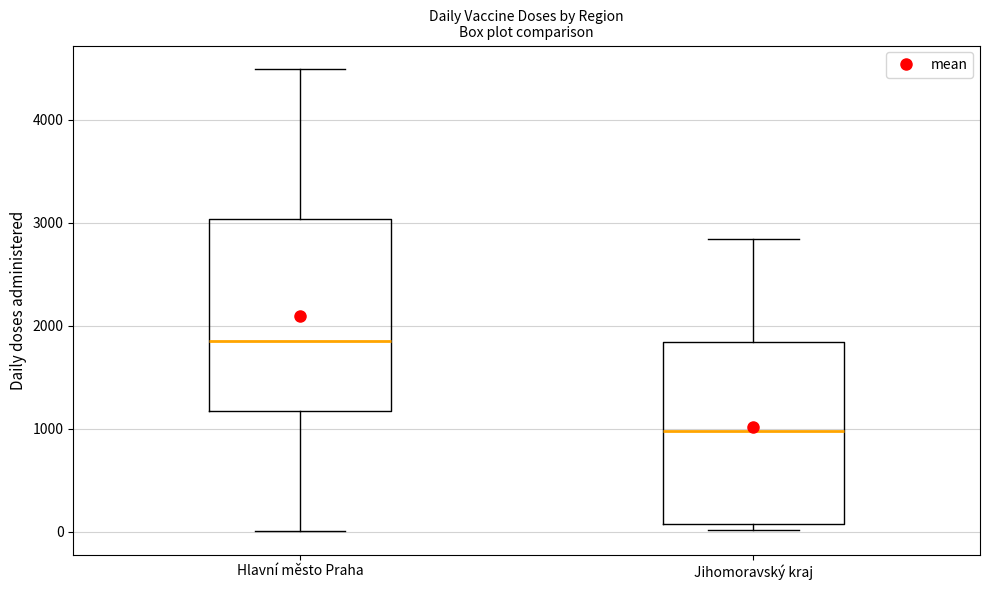

Reading left to right, transcribe this box plot: for each box, give where its median line is, the range the box spans, and where its two whiskers end, as read against the y-axis. The values are not printed on the chart, so give them approximately, as read against the axis.

Hlavní město Praha: median 1800, box 1200 to 3000, whiskers 0 to 4500
Jihomoravský kraj: median 1000, box 100 to 1800, whiskers 0 to 2800